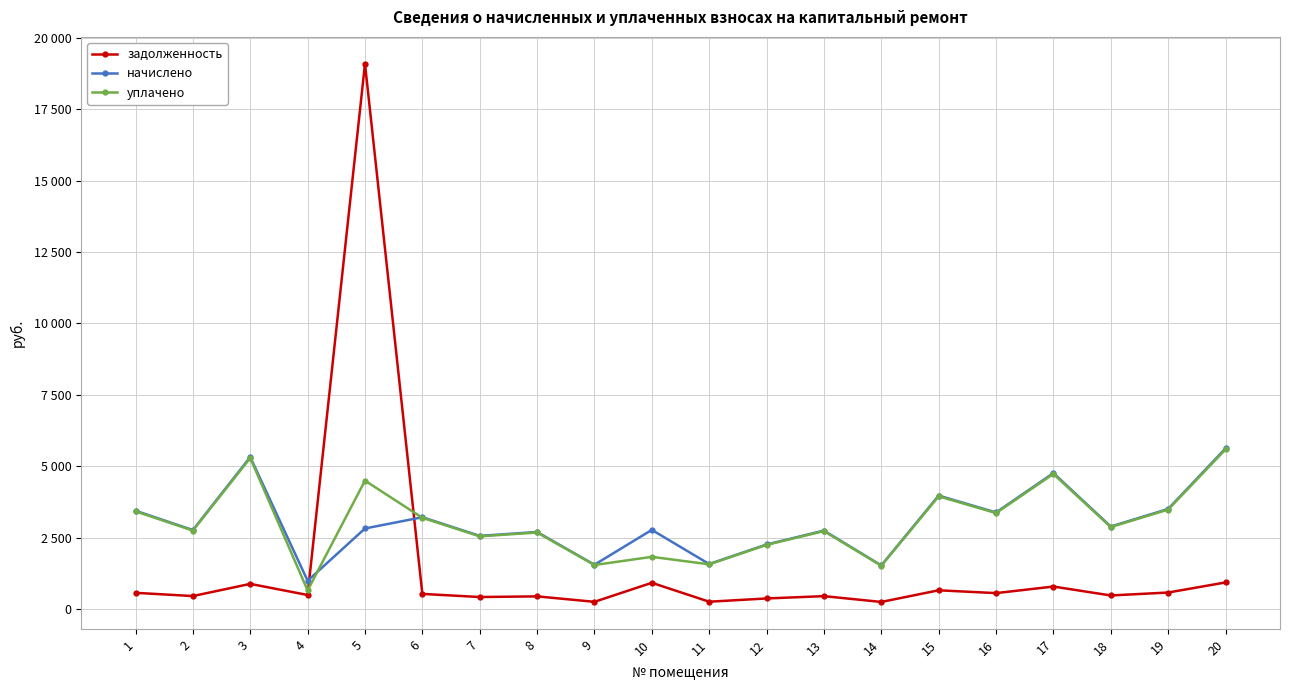

Reading left to right, list all the values displayed in this chart.

задолженность: 1=574.6	2=461.7	3=887.5	4=498.6	5=19083.0	6=536.6	7=427.8	8=450.4	9=259.6	10=925.5	11=263.7	12=377.6	13=458.6	14=255.5	15=662.8	16=564.3	17=794.1	18=482.2	19=584.8	20=937.8
начислено: 1=3447.4	2=2770.2	3=5324.9	4=997.3	5=2825.6	6=3219.6	7=2567.0	8=2702.5	9=1557.5	10=2776.4	11=1582.1	12=2265.4	13=2751.7	14=1532.8	15=3976.8	16=3385.8	17=4764.7	18=2893.3	19=3508.9	20=5626.6
уплачено: 1=3425.5	2=2752.7	3=5291.2	4=658.5	5=4500.0	6=3199.2	7=2550.8	8=2685.3	9=1547.6	10=1833.3	11=1572.1	12=2251.1	13=2734.3	14=1523.1	15=3951.6	16=3364.3	17=4734.5	18=2875.0	19=3486.7	20=5590.9